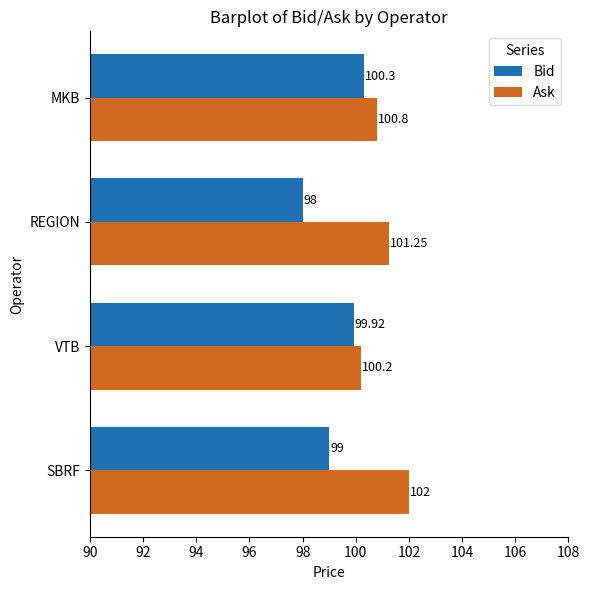

At which label is Bid closest to 99?

SBRF